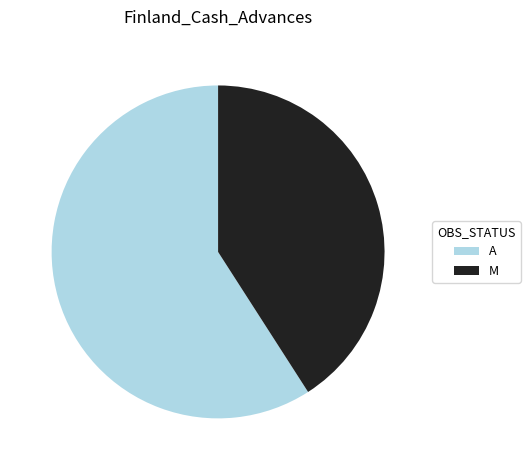

What is the ratio of the value at M to the value at A?

0.7